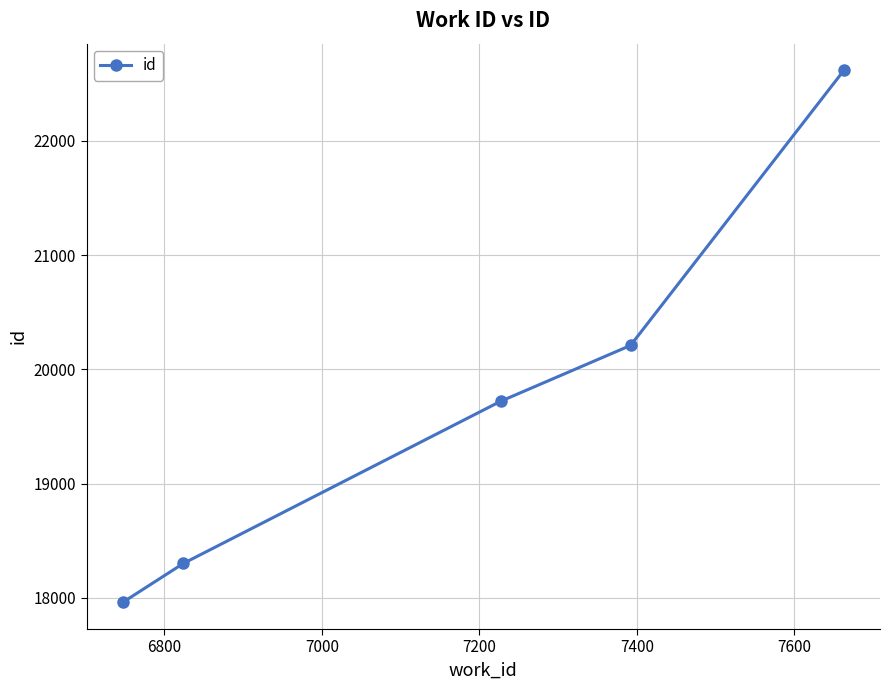

Reading left to right, list all the values displayed in this chart.

17959	18300	19720	20209	22618